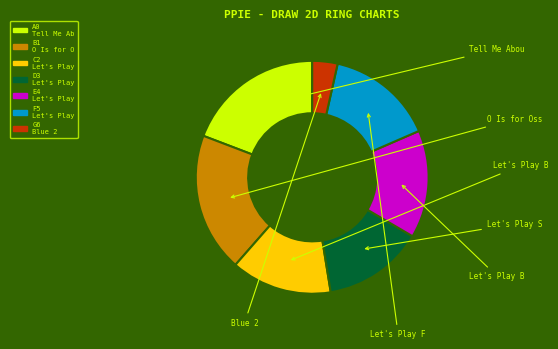

Is there any slice that represents more than half of the pie?

No